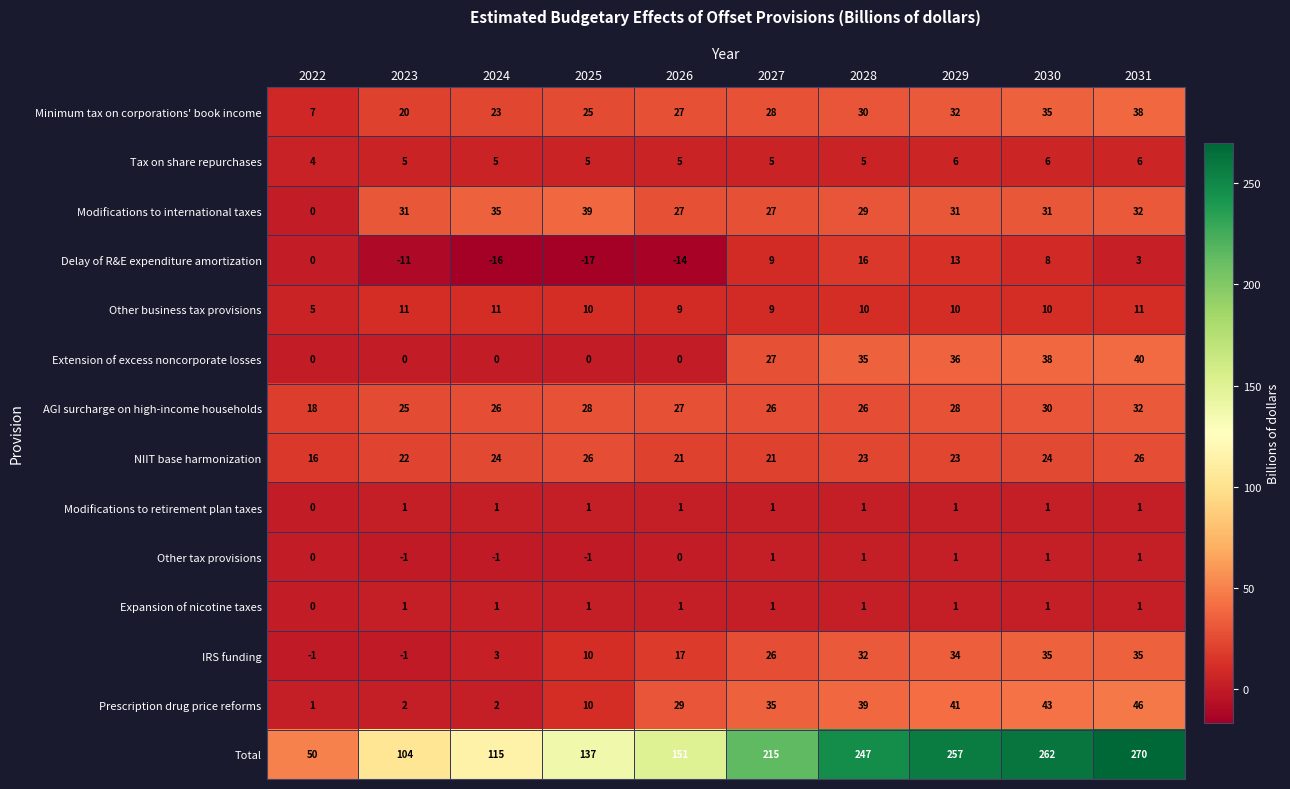

Is it true that Modifications to international taxes equals 9 at 2027?

False